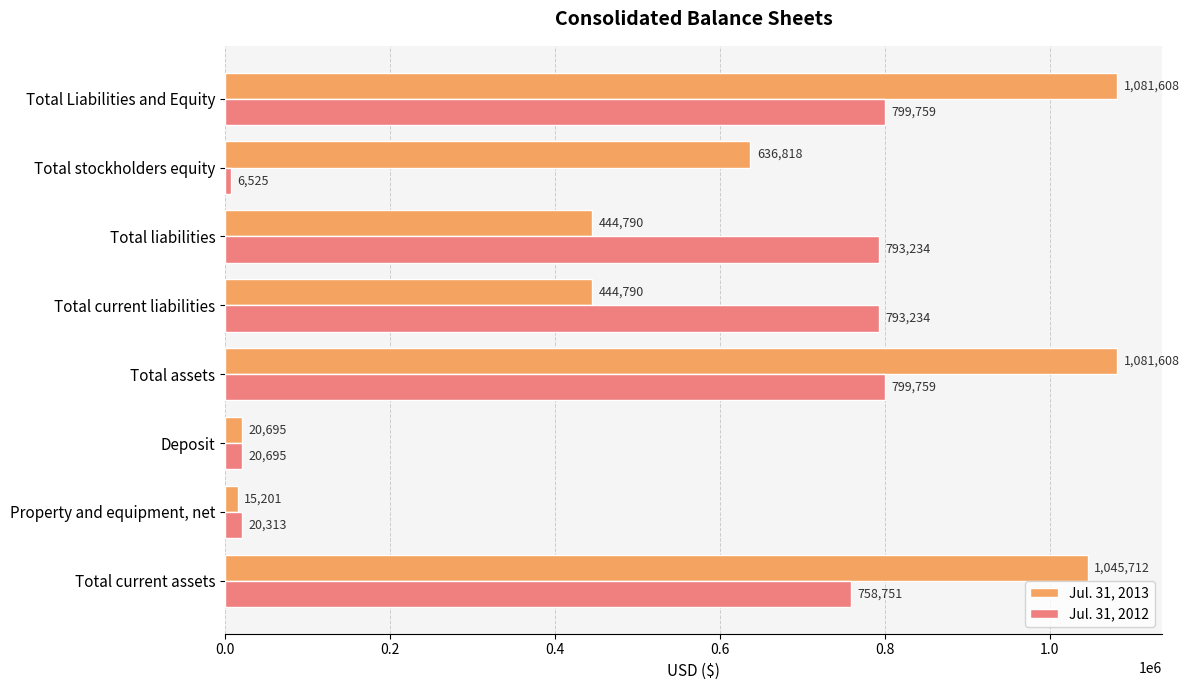

Which series changed the most between Total liabilities and Total stockholders equity?

Jul. 31, 2012